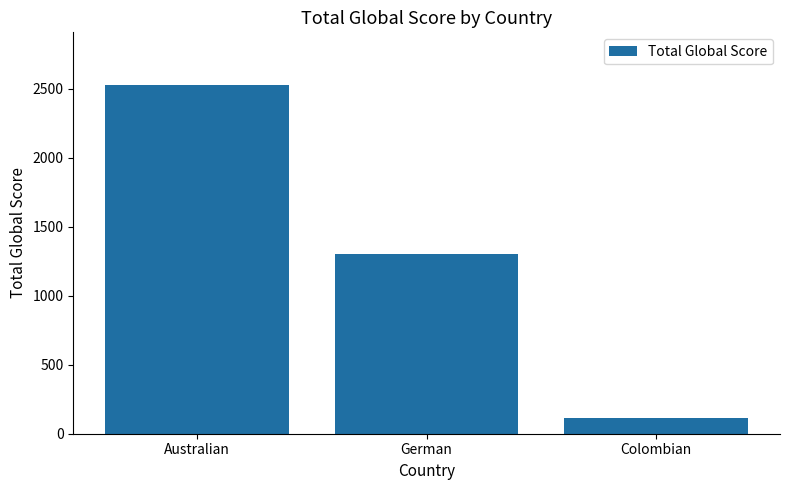

Rank the categories by value from lowest to highest.

Colombian, German, Australian